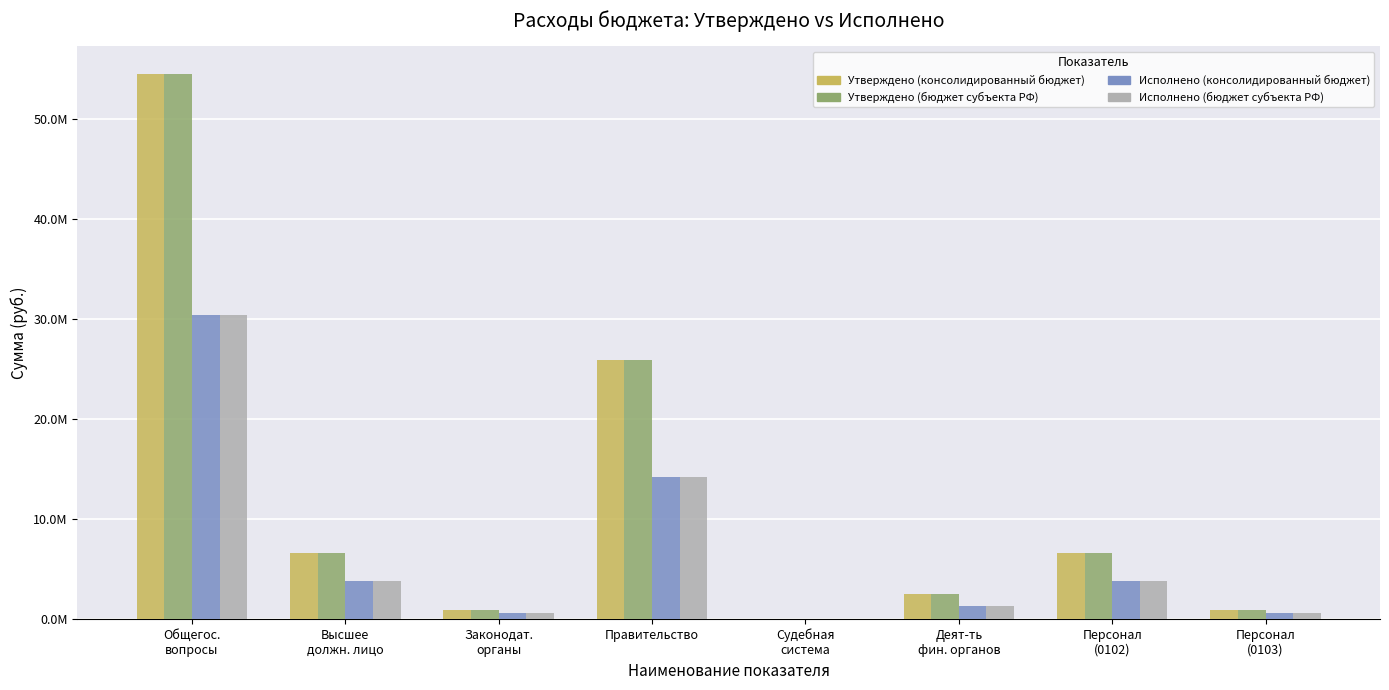

Which series has the largest range (max minus min)?

Утверждено (консолидированный бюджет)